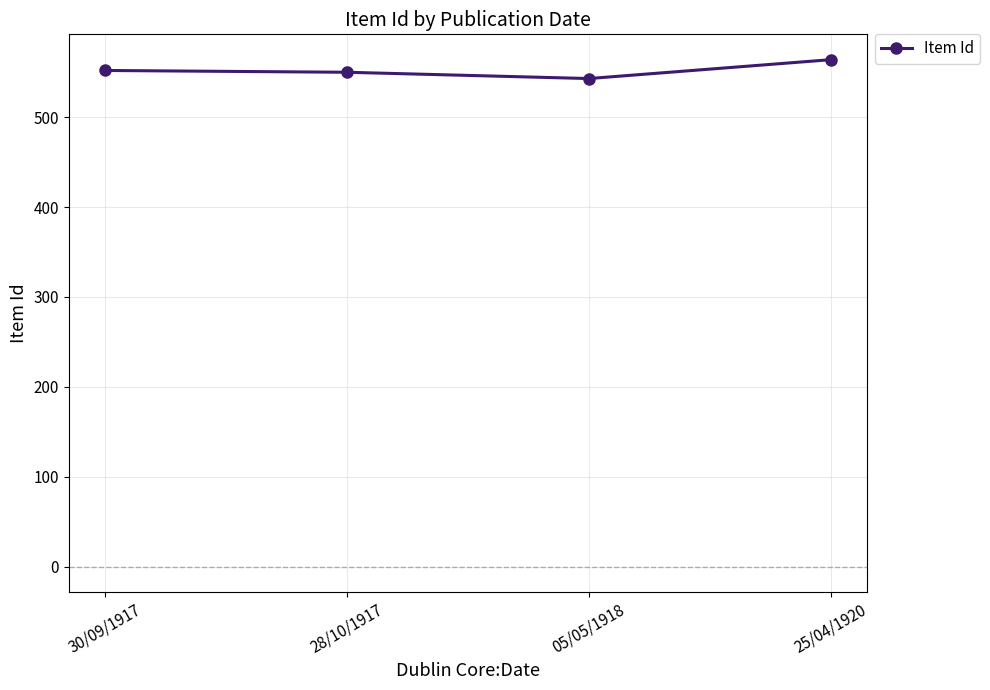

How many data points are less than 552?

2